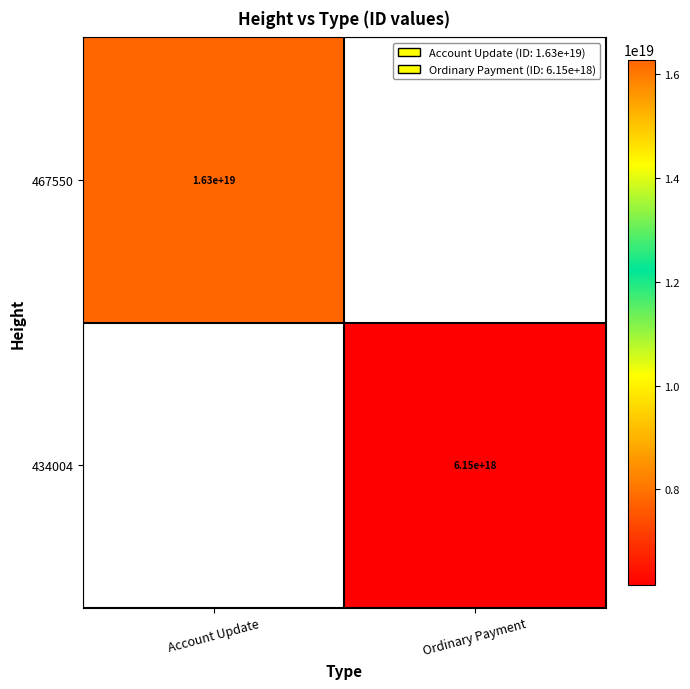

The value of 467550 at Account Update is 16300000000000000000. True or false?

True